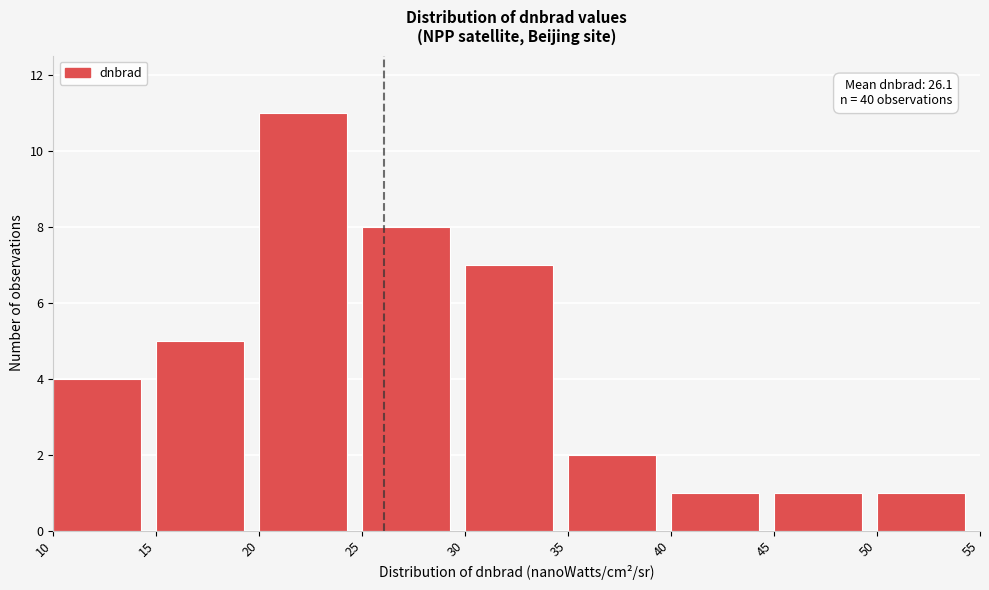

Over which range of the x-axis is the bar tallest?

20 to 25